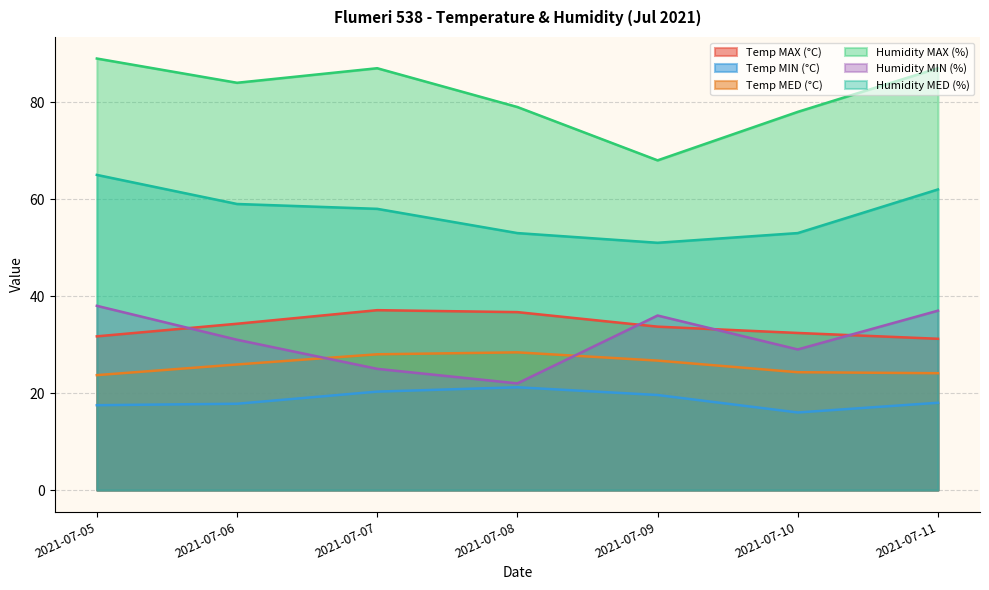

Reading left to right, transcribe all the data shown in this chart.

Temp MAX (°C): 31.7	34.3	37.1	36.7	33.7	32.4	31.2
Temp MIN (°C): 17.5	17.8	20.3	21.2	19.6	16.0	18.0
Temp MED (°C): 23.7	25.9	28.0	28.4	26.7	24.3	24.1
Humidity MAX (%): 89.0	84.0	87.0	79.0	68.0	78.0	87.0
Humidity MIN (%): 38.0	31.0	25.0	22.0	36.0	29.0	37.0
Humidity MED (%): 65.0	59.0	58.0	53.0	51.0	53.0	62.0